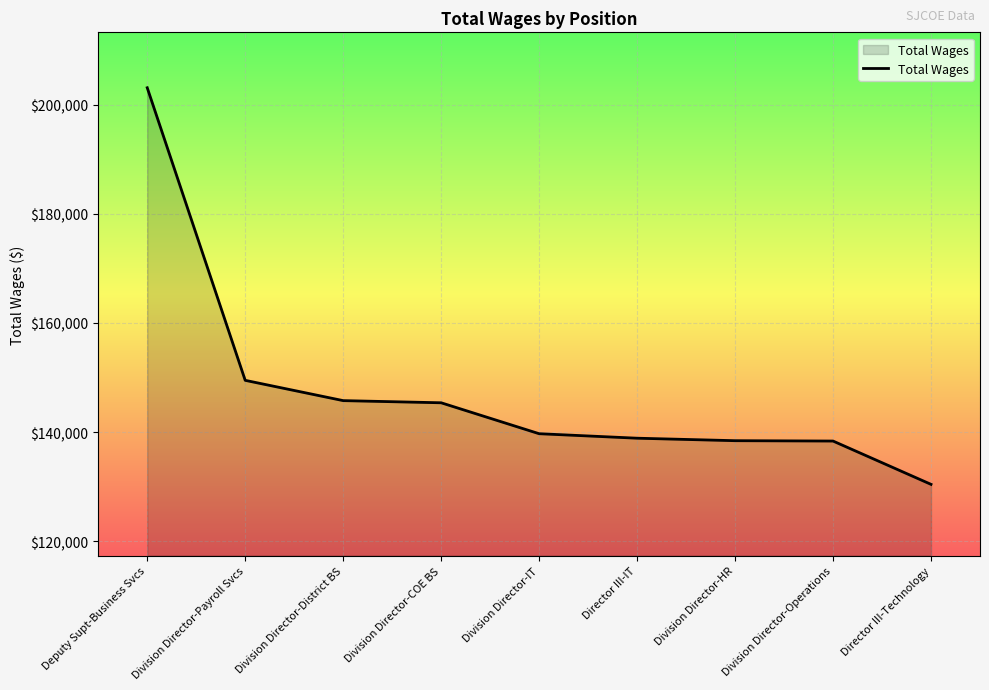

The chart shows a value of 75955 at Division Director-Operations. True or false?

False